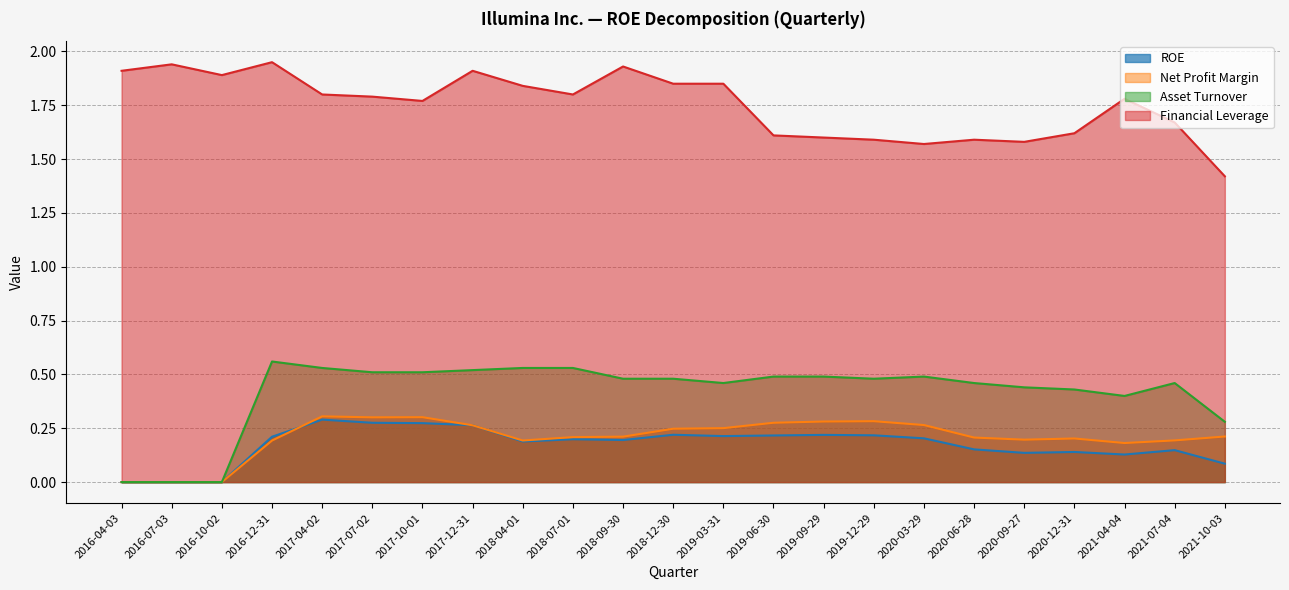

Where is Financial Leverage nearest to the value 1?

2021-10-03